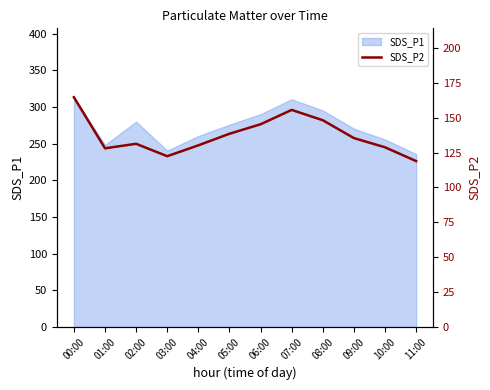

What is the sum of all values?

1647.4